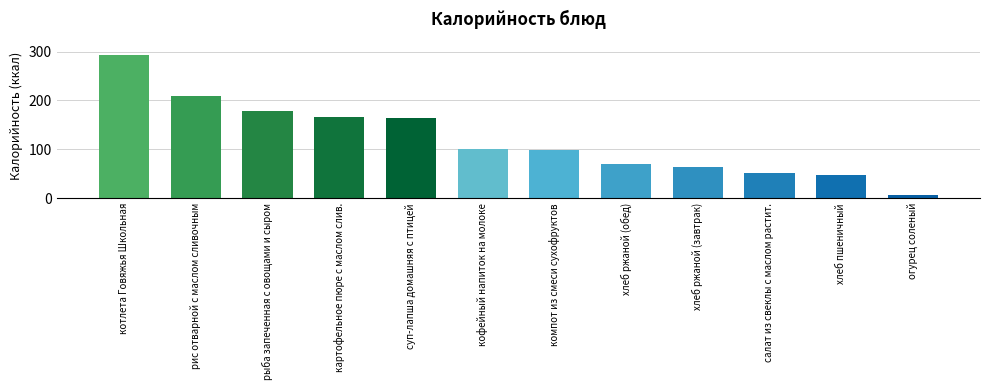

What is the sum of all values?

1449